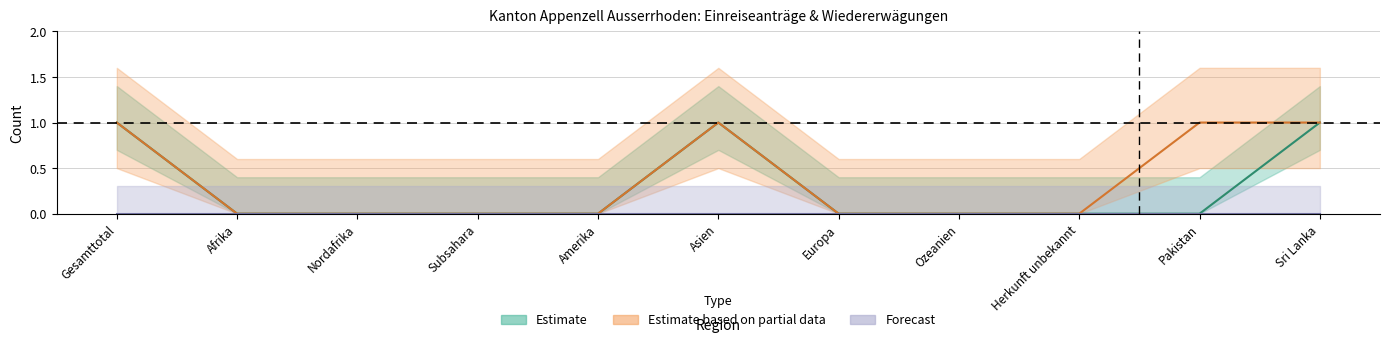

What is the label of the 7th point from the right?

Amerika